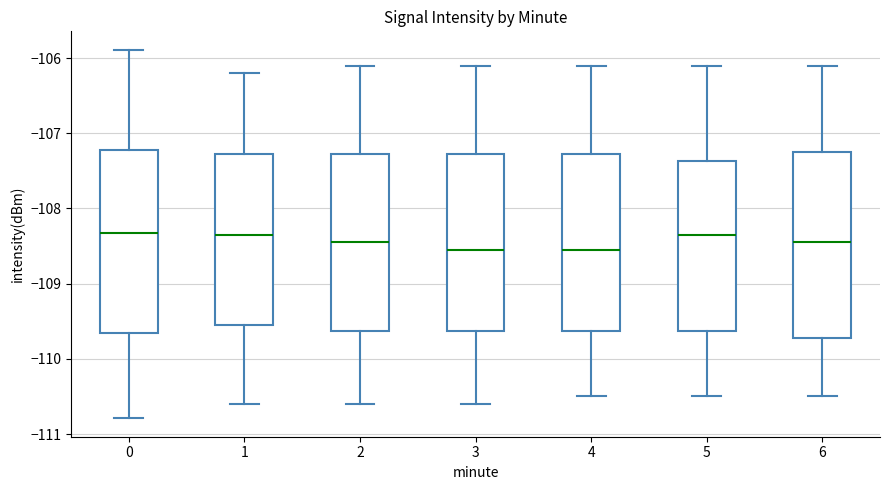

Where does the median line of the box at x = 0 sit on the y-axis? The values are not printed on the chart, so give them approximately, as read against the axis.

-108.3